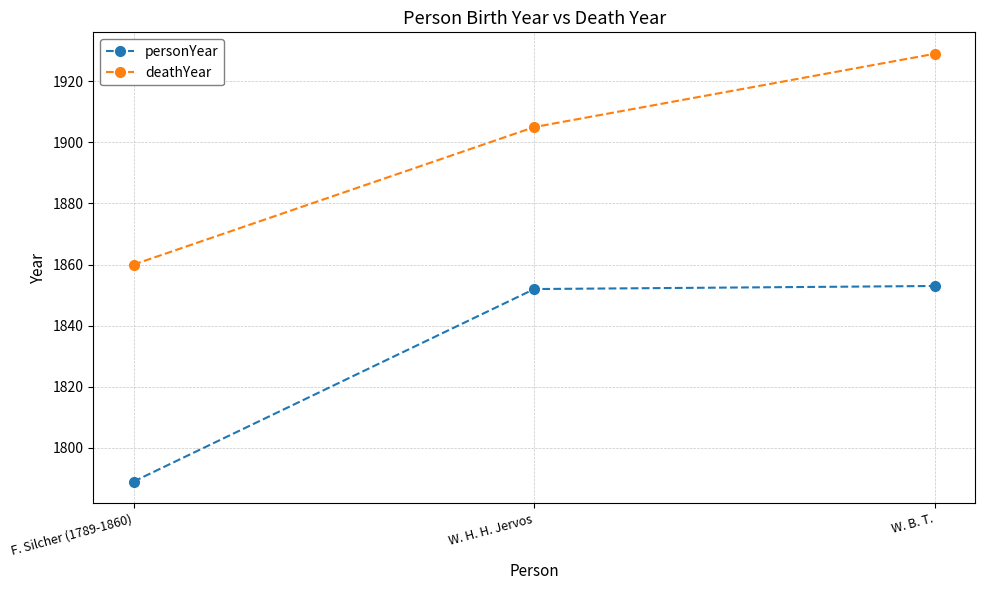

The value of personYear at W. H. H. Jervos is 2764. True or false?

False